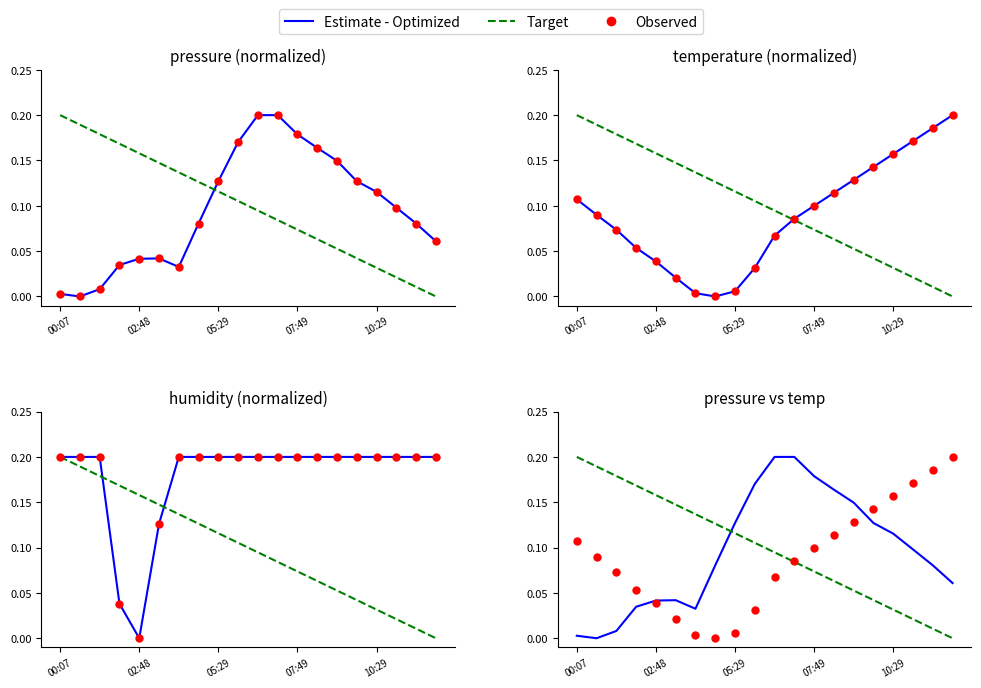

What is the total value across all series at 07:49?

0.3